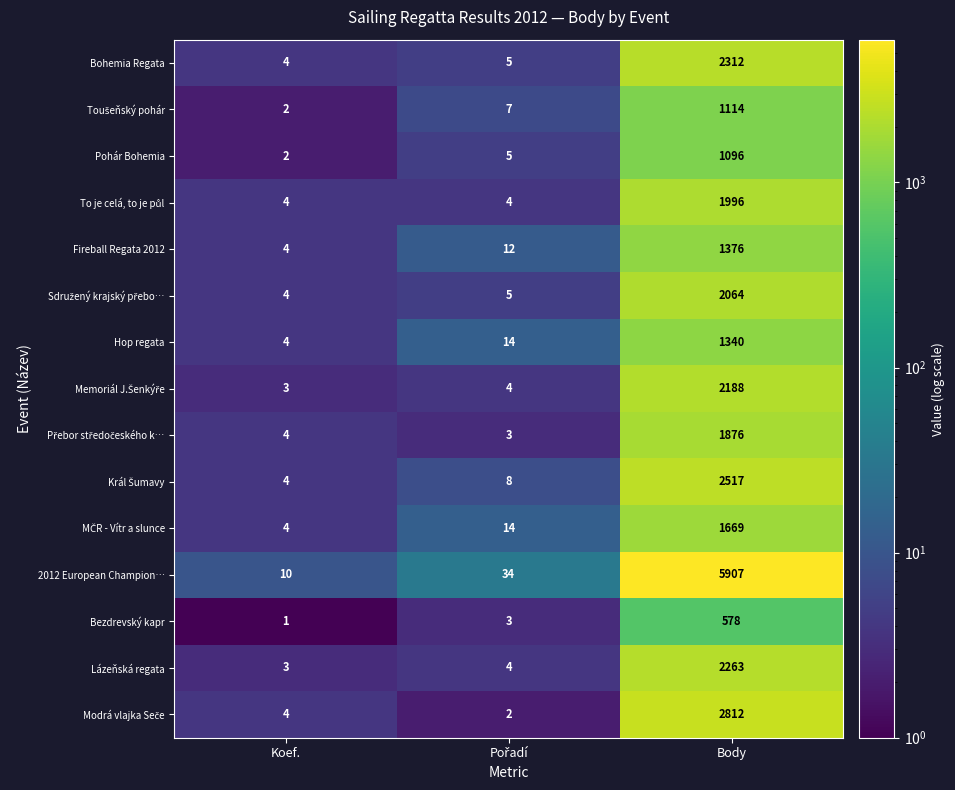

What is the sum of all Pohár Bohemia values?

1103